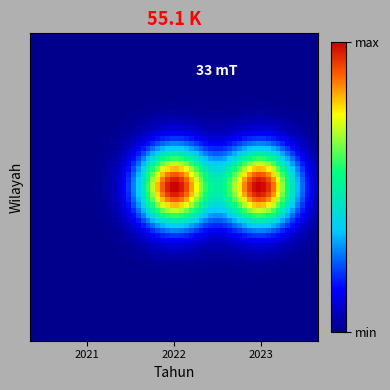

Reading left to right, list all the values displayed in this chart.

0	4	4